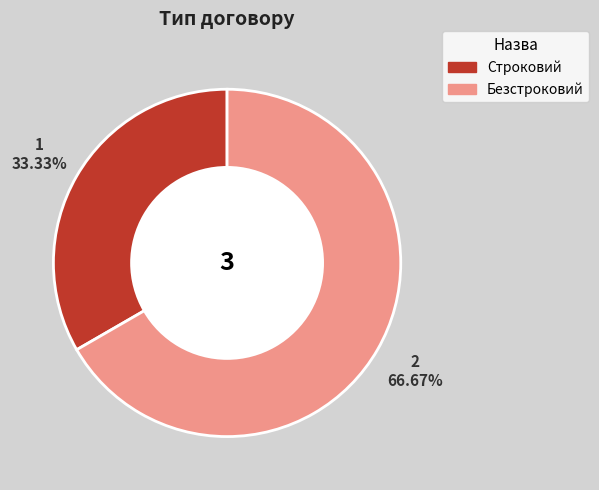

Which has a higher value, Безстроковий or Строковий?

Безстроковий